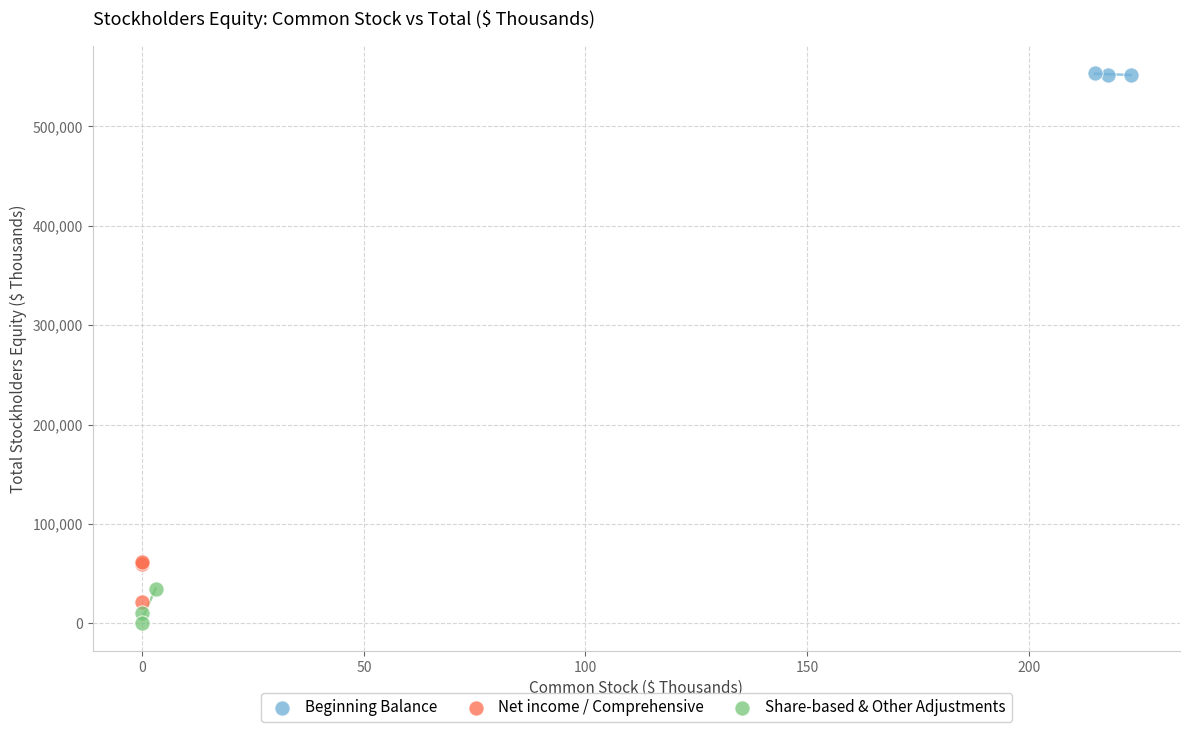

Which series reaches the maximum Y coordinate?

Beginning Balance